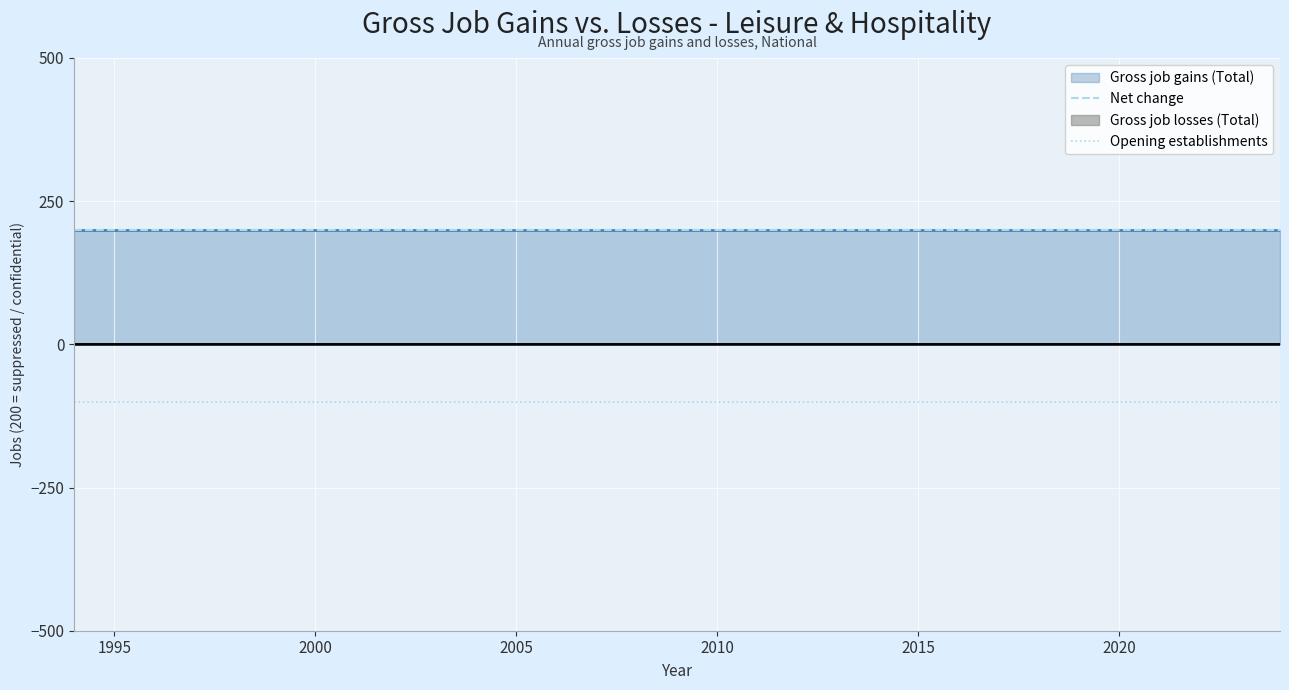

Which series has the largest total across all categories?

Net change